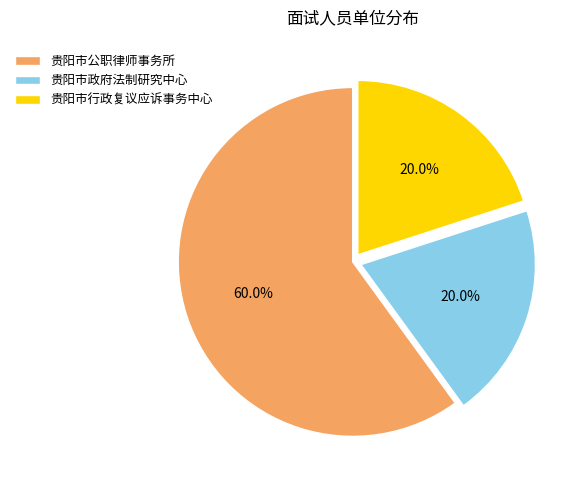

Is it true that 贵阳市政府法制研究中心 is 20% of the pie?

True